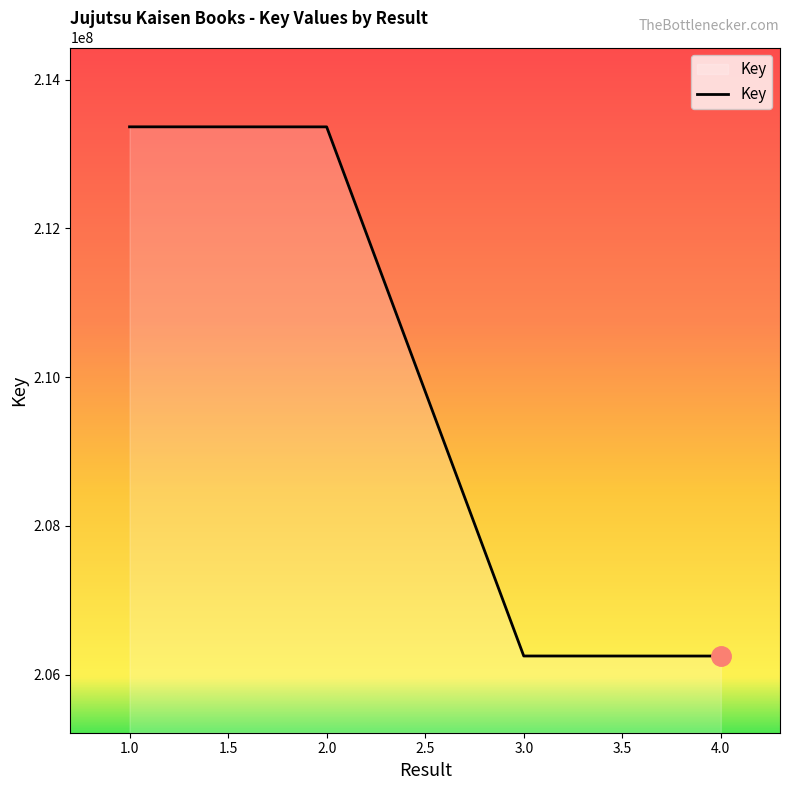

What is the ratio of the value at 4.0 to the value at 1.0?

1.0